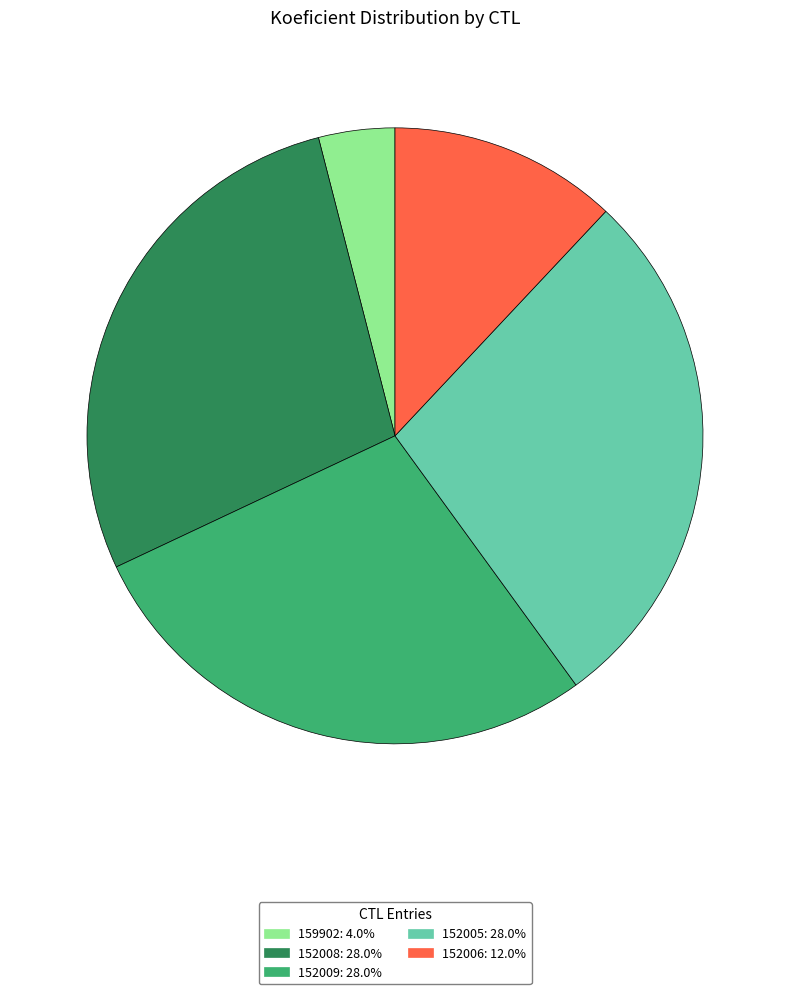

Which slice is the smallest?

159902